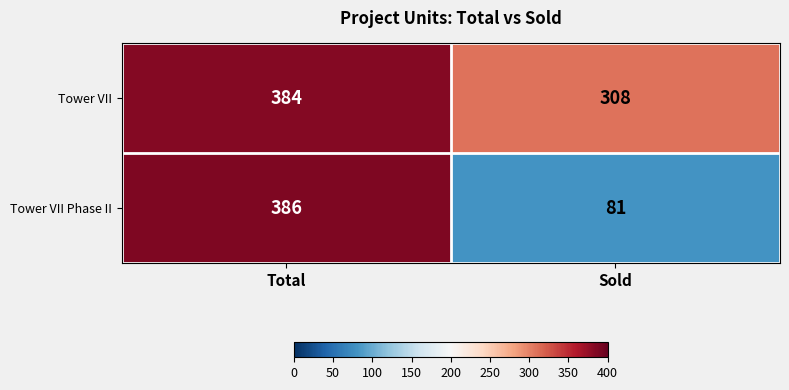

What is the difference between the highest and lowest values at Total?

2